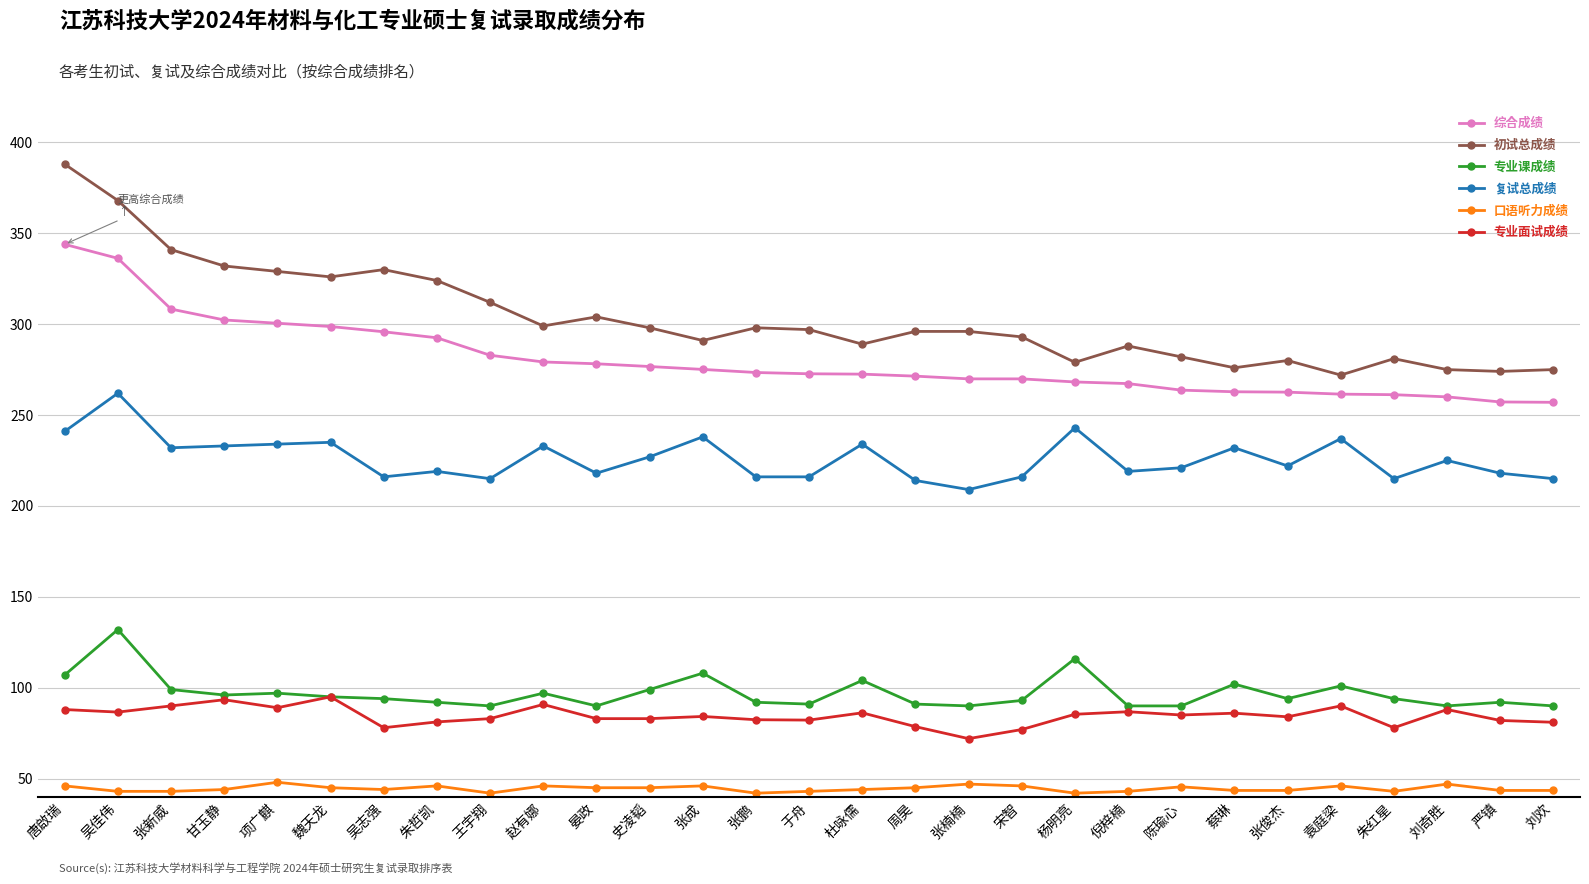

What is the total value across all series at 刘奇胜?

985.0